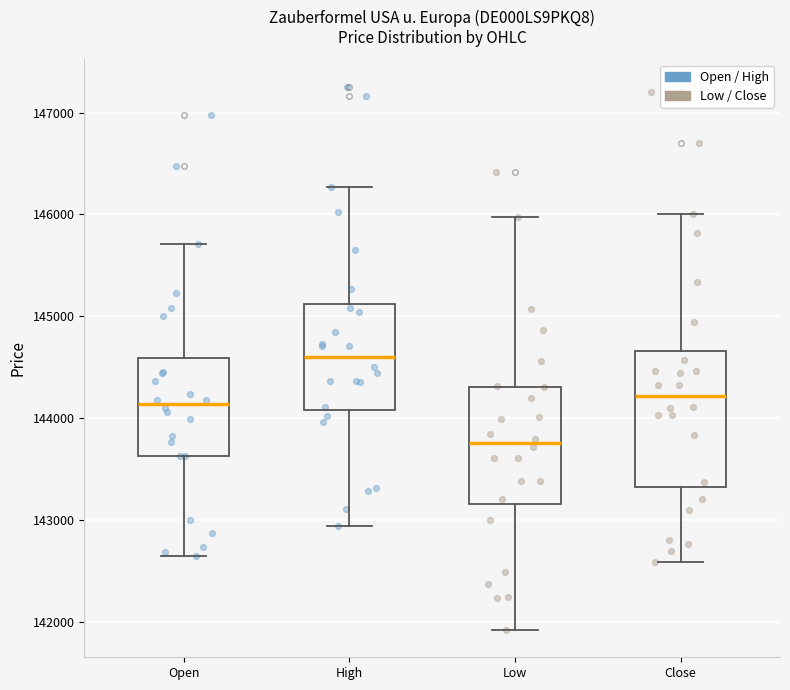

Reading left to right, transcribe this box plot: for each box, give where its median line is, the range the box spans, and where its two whiskers end, as read against the y-axis. The values are not printed on the chart, so give them approximately, as read against the axis.

Open: median 144100, box 143600 to 144600, whiskers 142700 to 145700
High: median 144600, box 144100 to 145100, whiskers 142900 to 146300
Low: median 143800, box 143200 to 144300, whiskers 141900 to 146000
Close: median 144200, box 143300 to 144700, whiskers 142600 to 146000